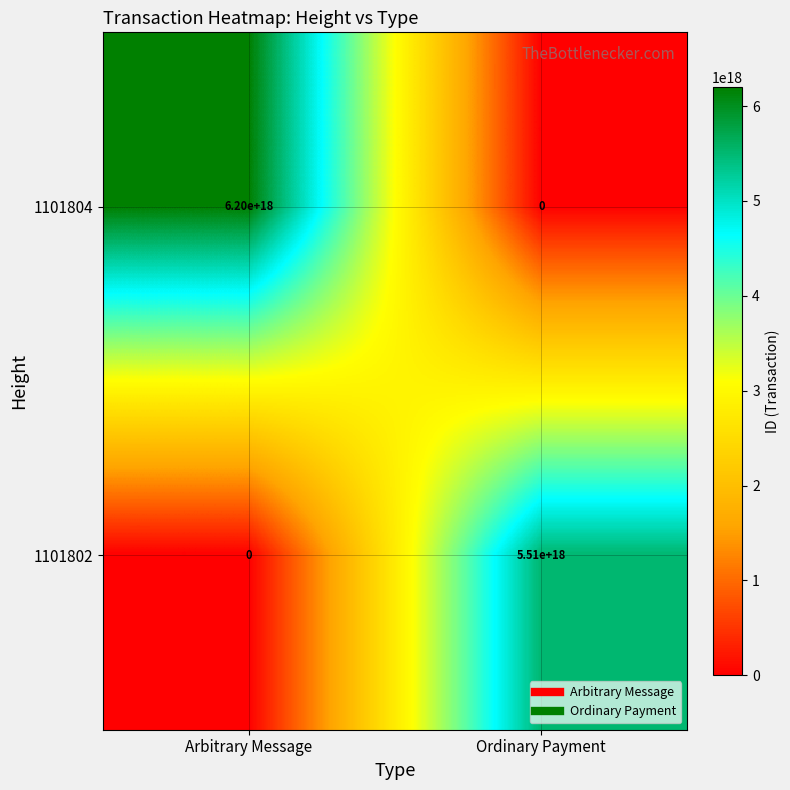

Which category has the lowest value in the 1101802 series?

Arbitrary Message